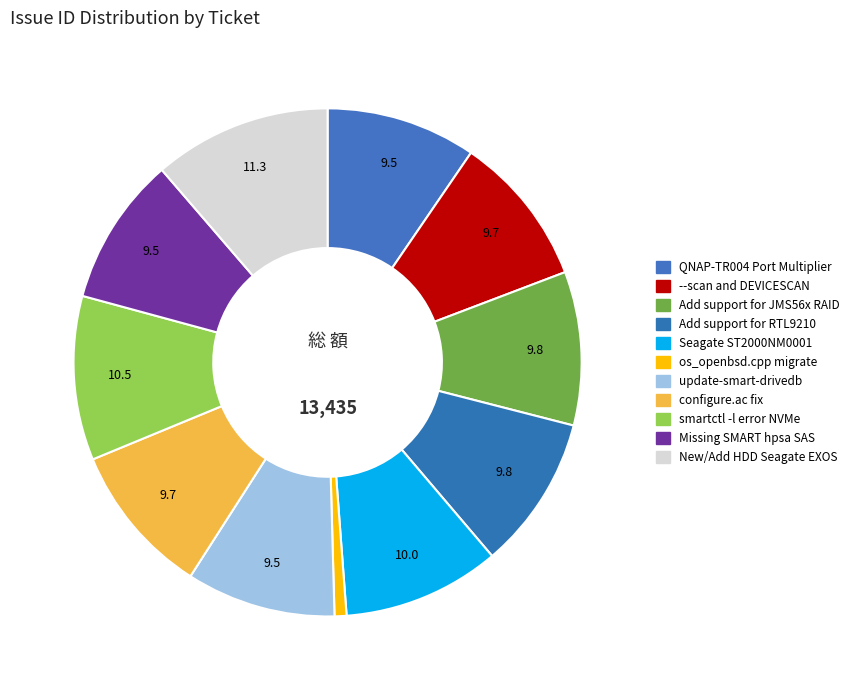

How many segments does this pie chart have?

11